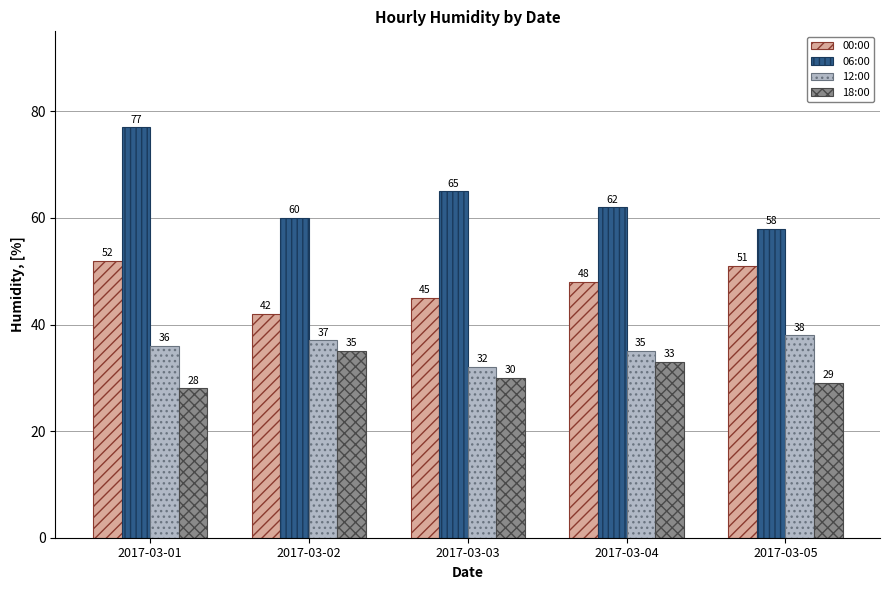

The 12:00 series shows 35 at 2017-03-04. True or false?

True